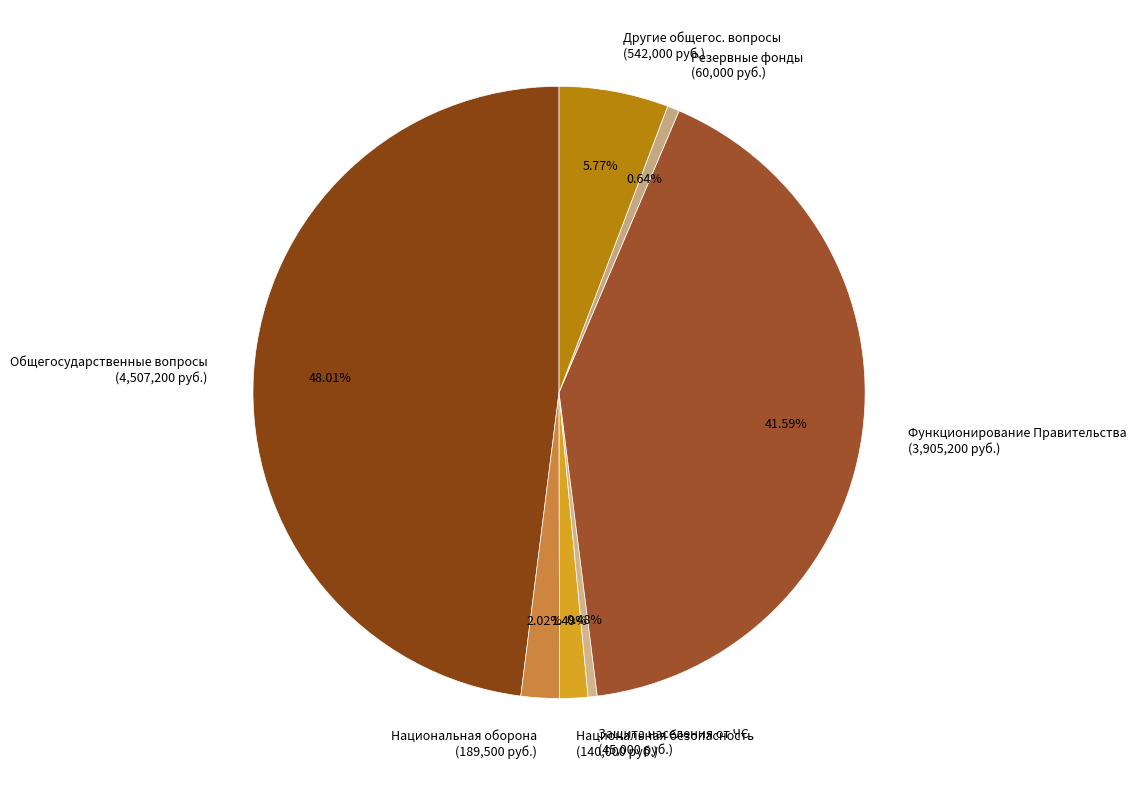

Count the number of slices in the pie.

7